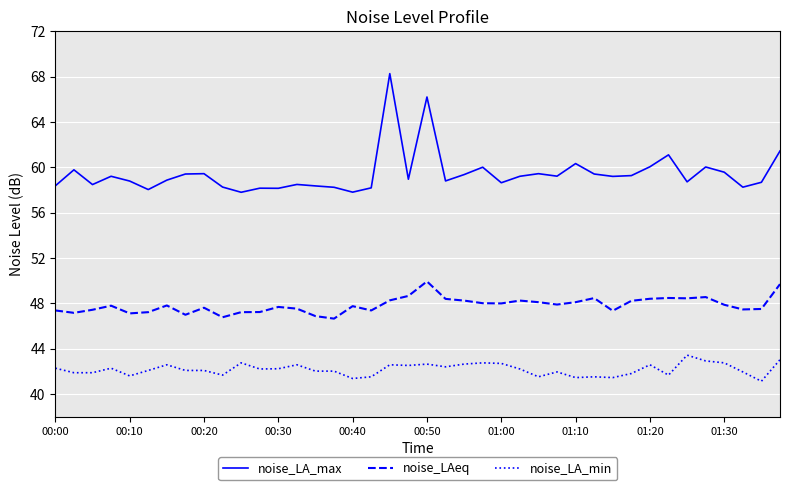

What is the minimum value for noise_LAeq?

46.7